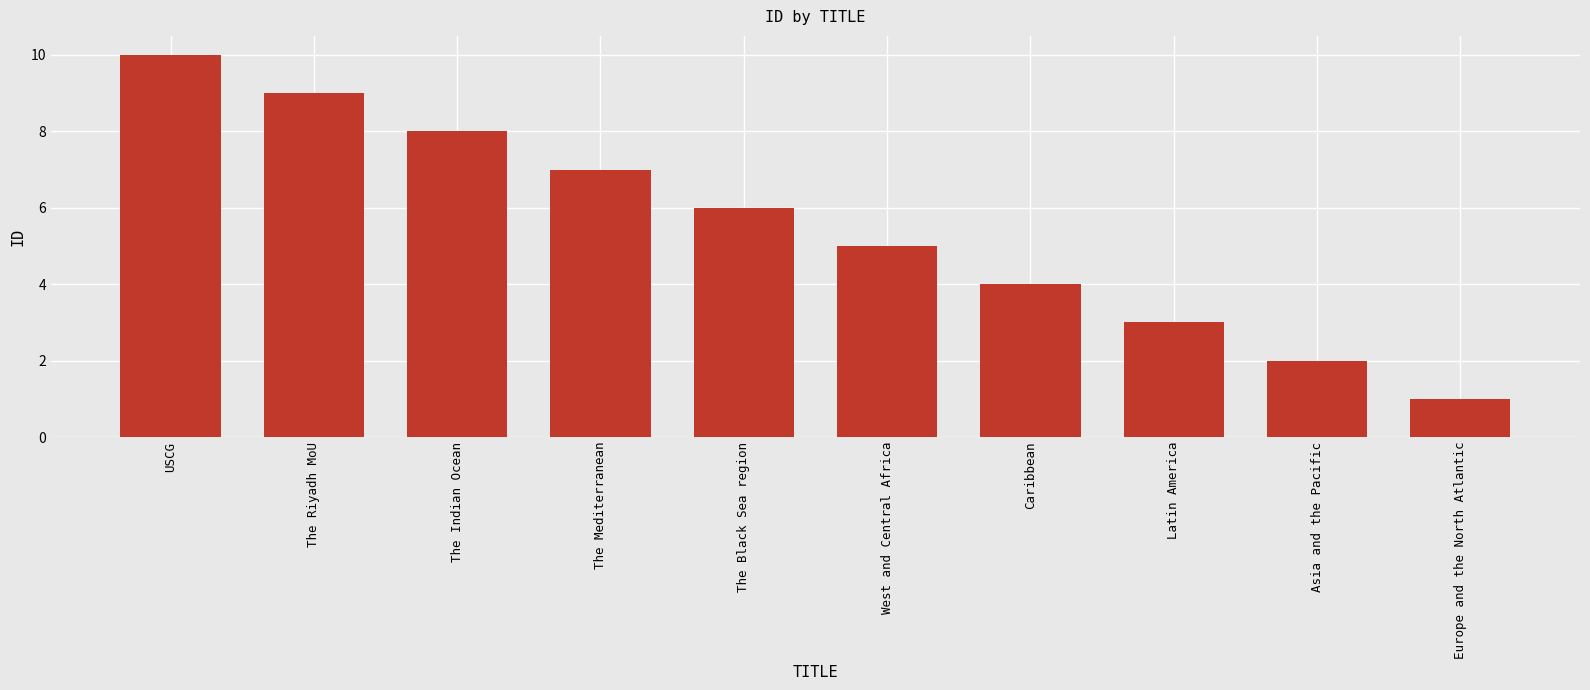

Approximately how many times larger is the value at Caribbean compared to The Riyadh MoU?

0.4